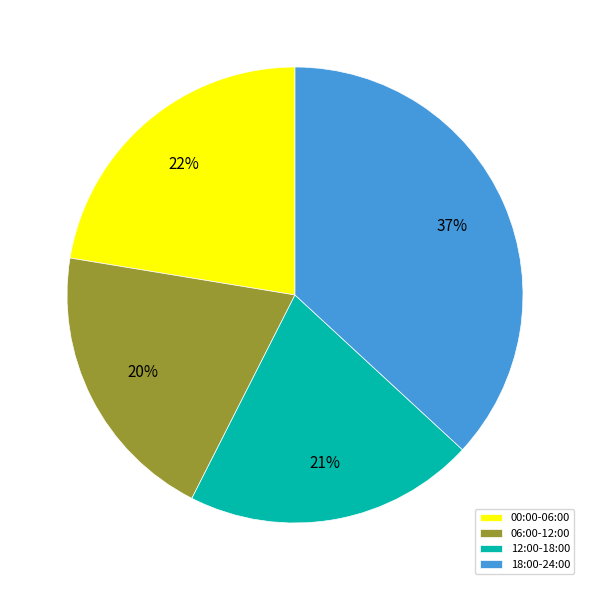

To the nearest percent, what portion does 06:00-12:00 represent?

20%